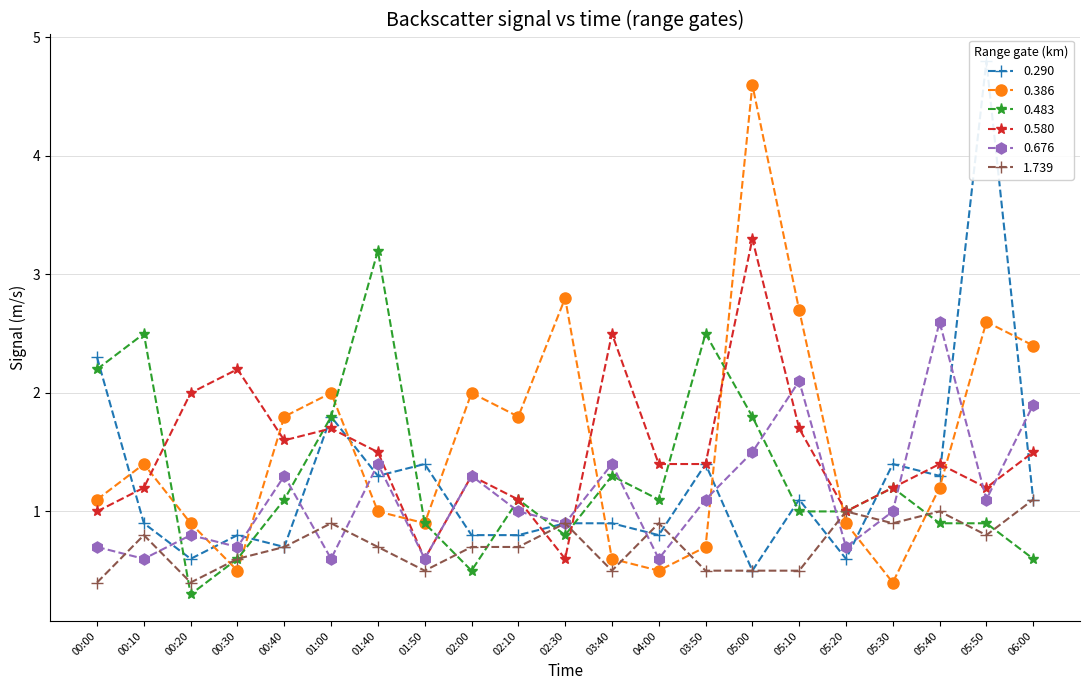

How many intersections are there between 0.290 and 0.580?

11